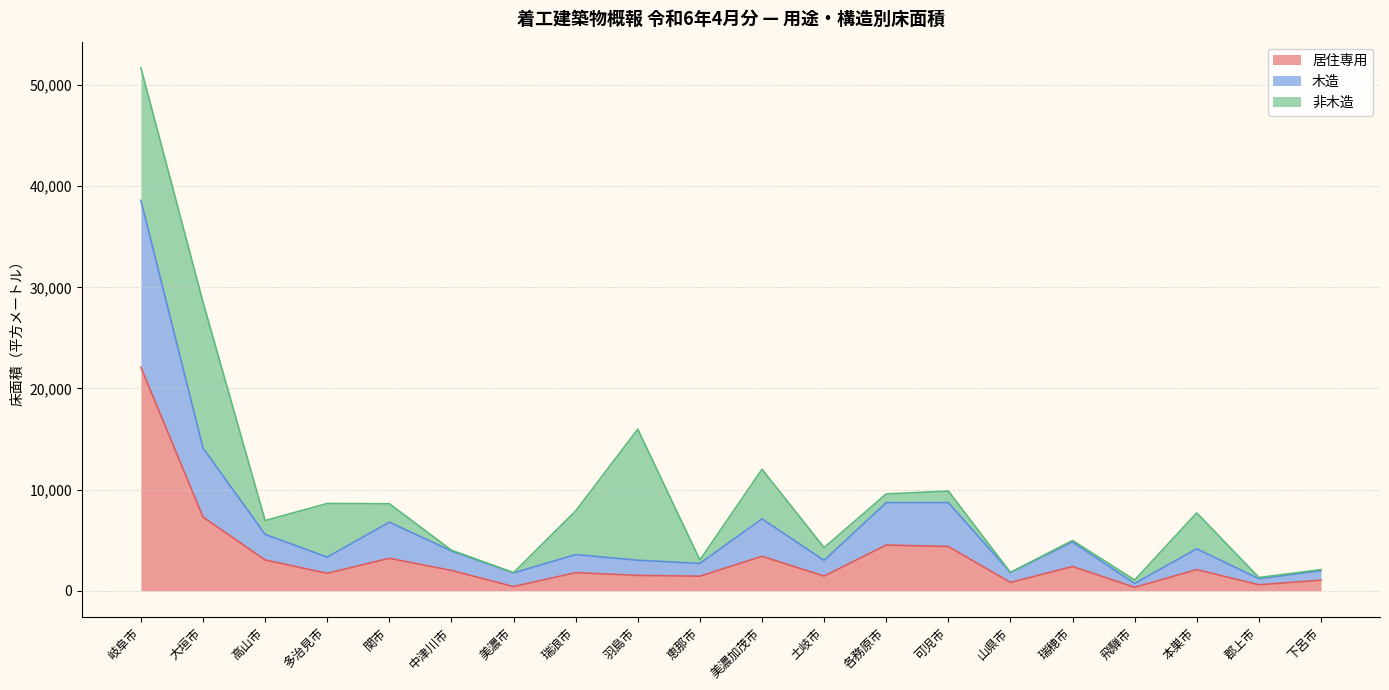

What is the total value across all series at 大垣市?

28527